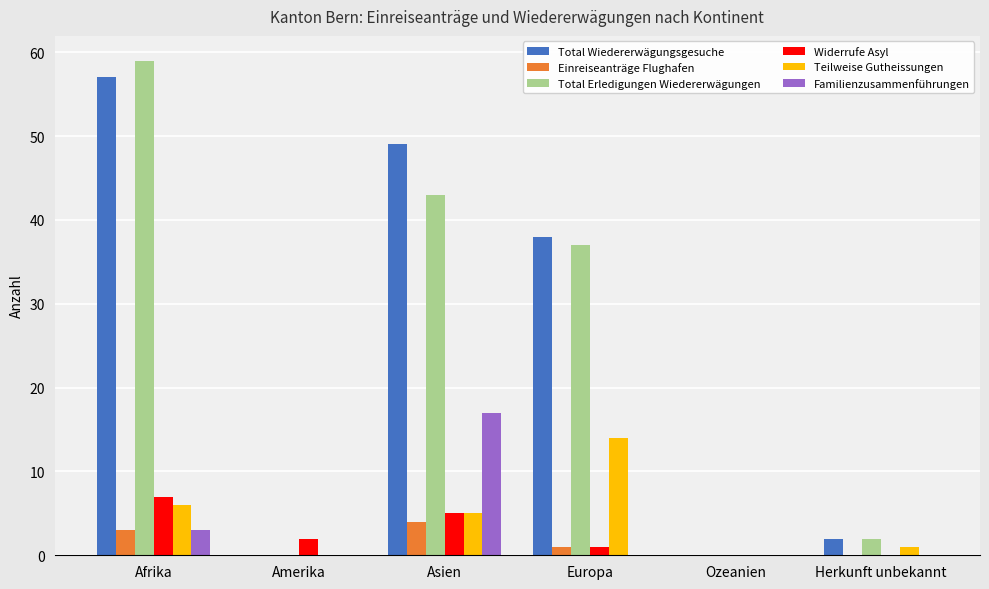

Is the value of Widerrufe Asyl at Afrika greater than the value of Total Wiedererwägungsgesuche at Europa?

No